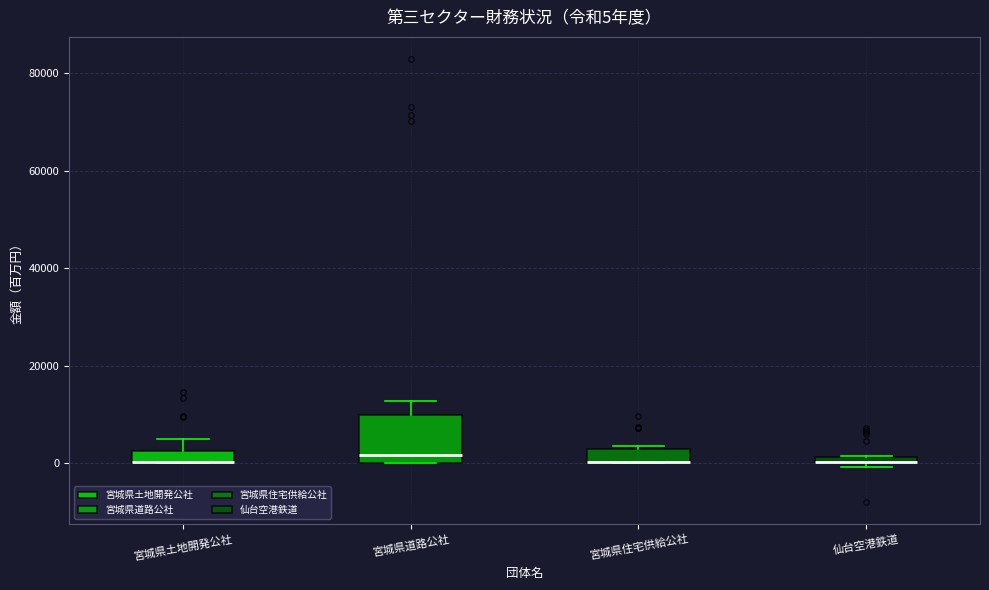

Which box is the tallest, from its lower edge to its upper edge?

宮城県道路公社